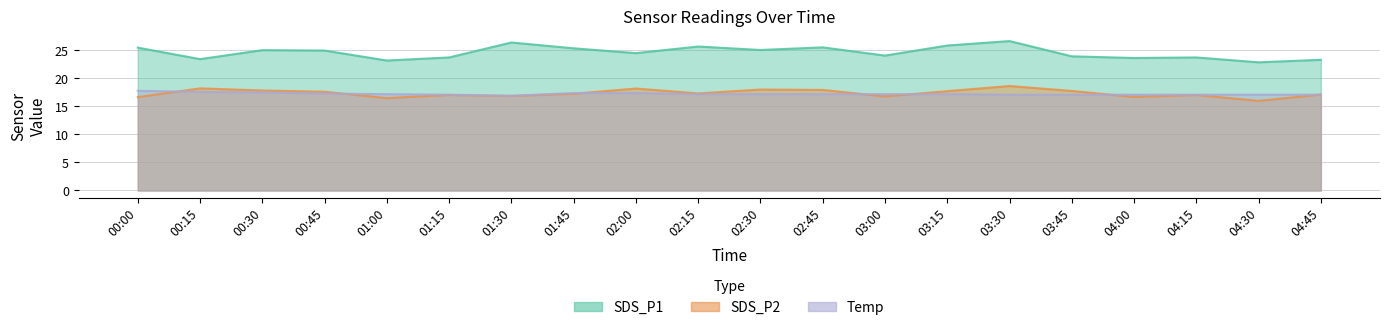

What position from the right is 03:30?

6